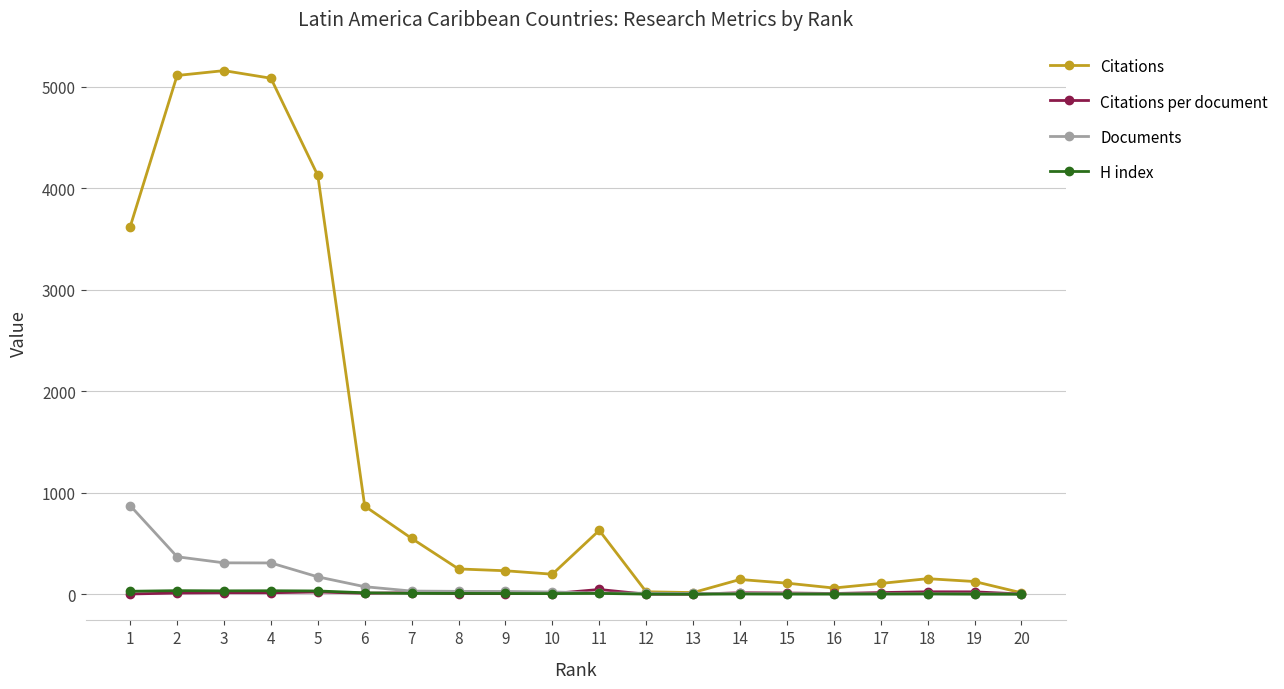

What is the maximum value shown in the chart?

5160.0